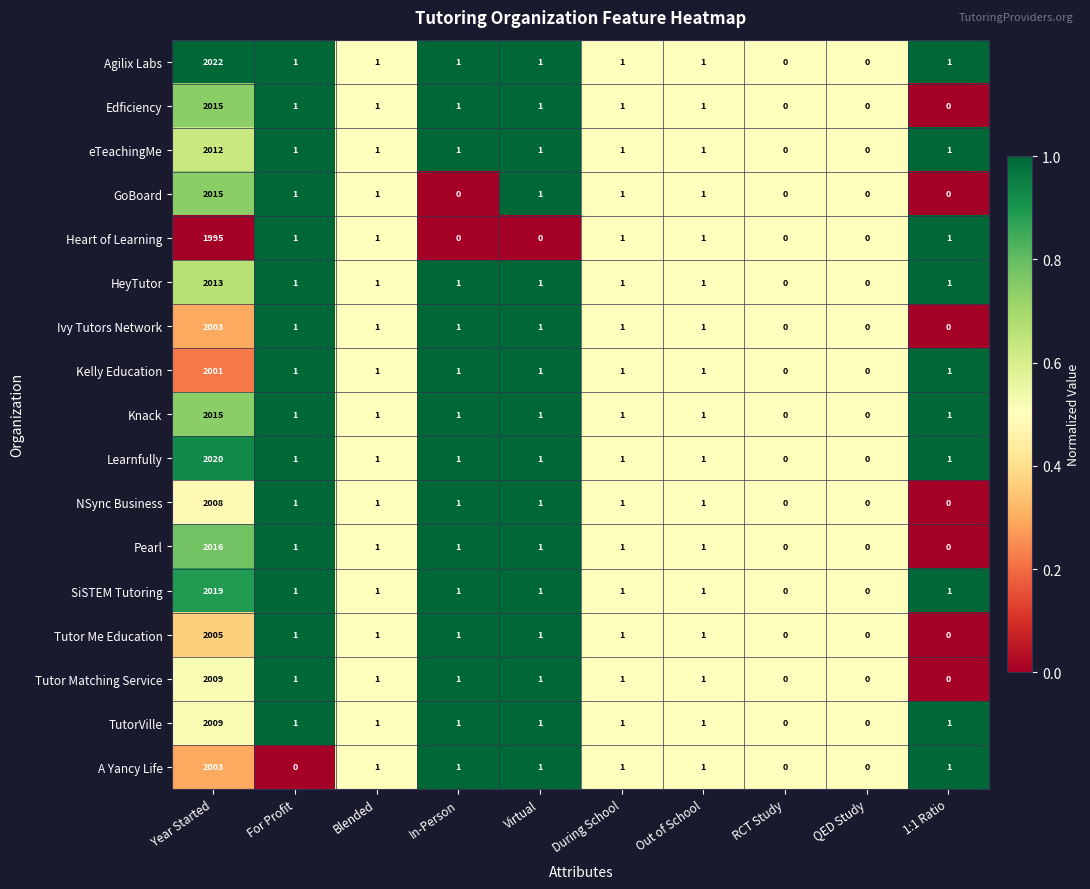

At which label does Ivy Tutors Network first exceed 1?

Year Started